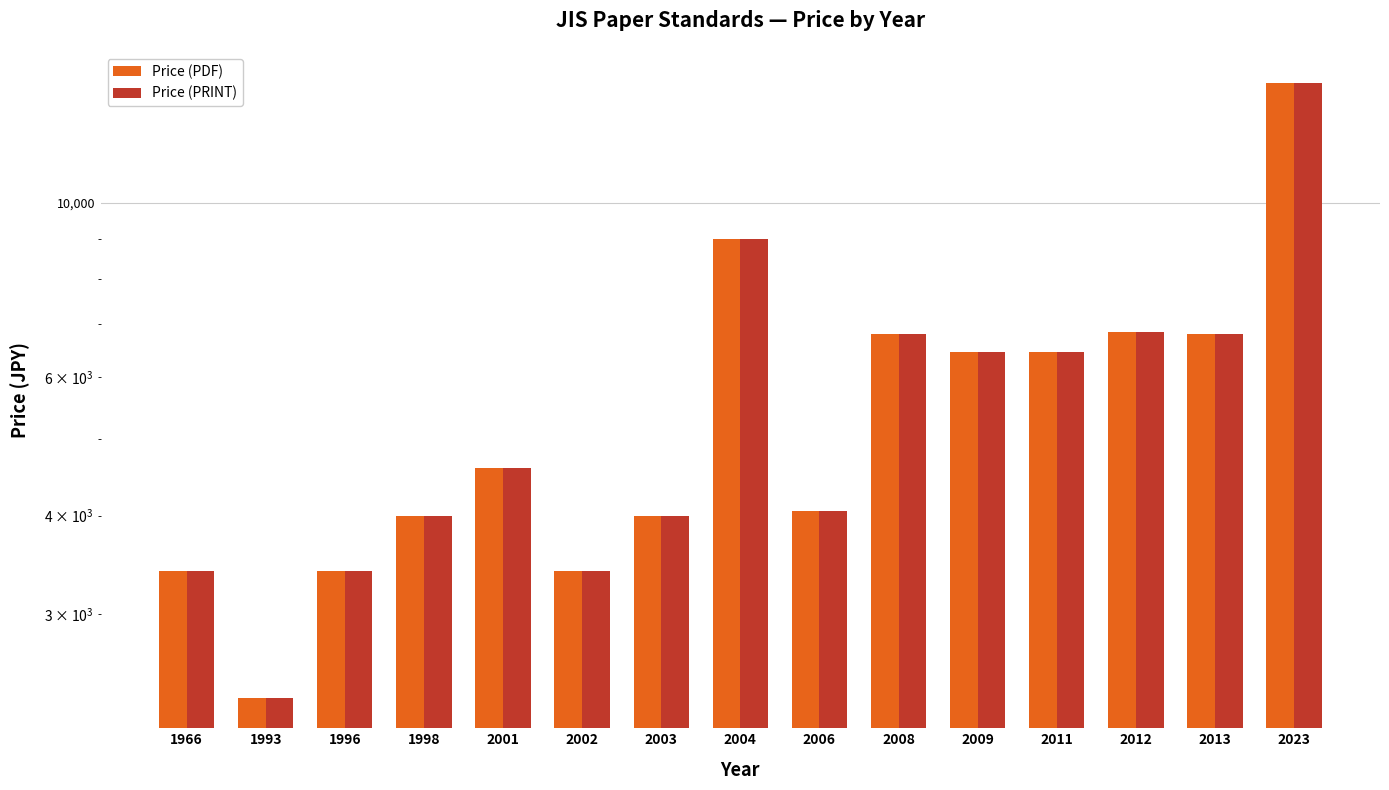

The Price (PDF) series shows 9000.0 at 2004. True or false?

True